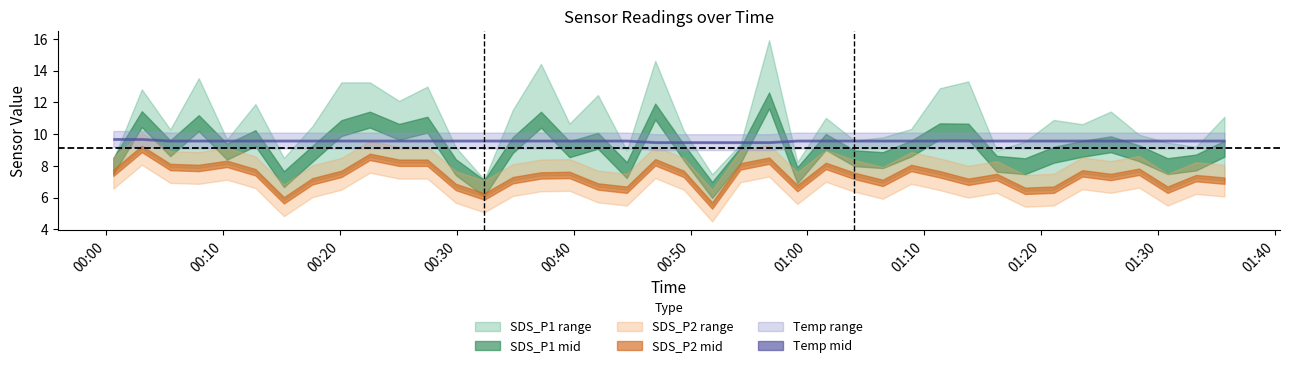

True or false: SDS_P2 has more than 0 points higher than both neighbors.

True